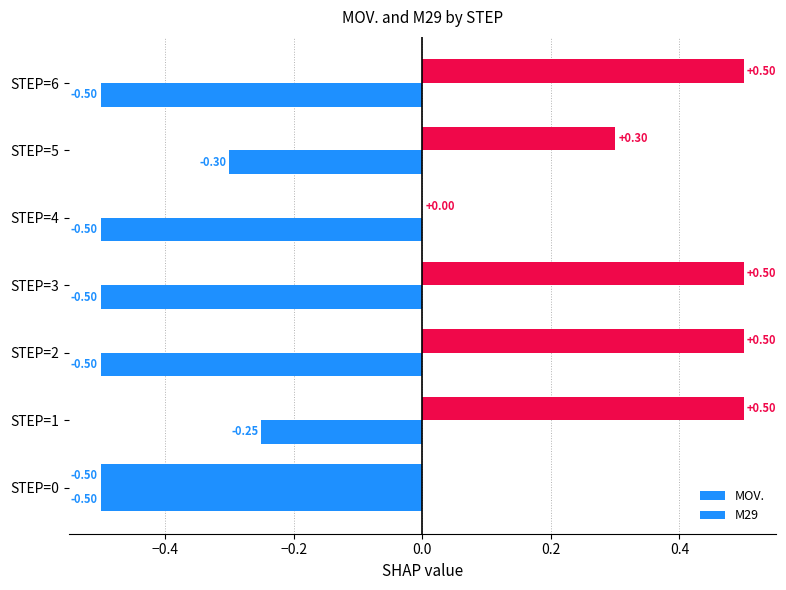

Rank the series by their maximum value, from highest to lowest.

MOV., M29